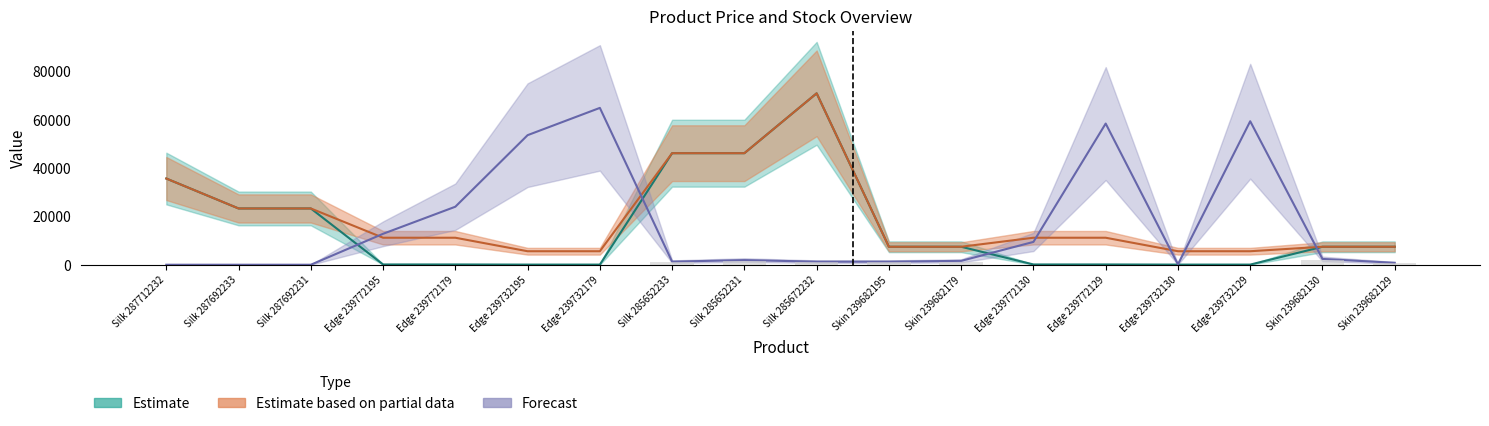

What is the label of the 14th bar from the right?

Edge 239772179